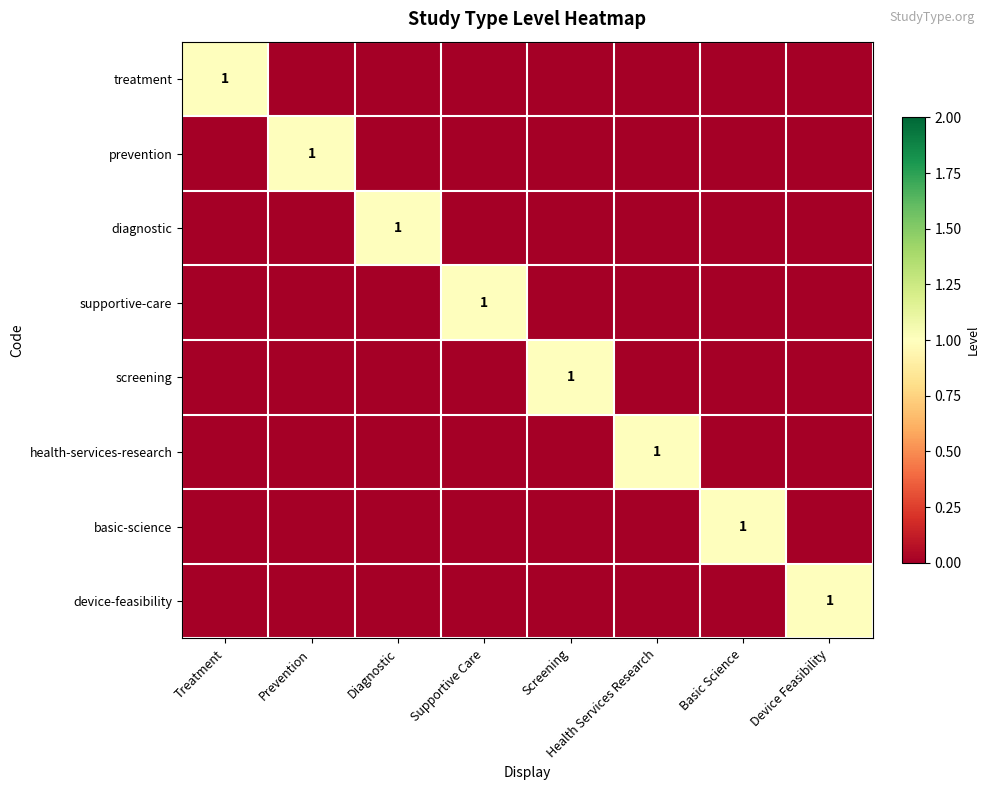

The value of treatment at Treatment is 0. True or false?

False